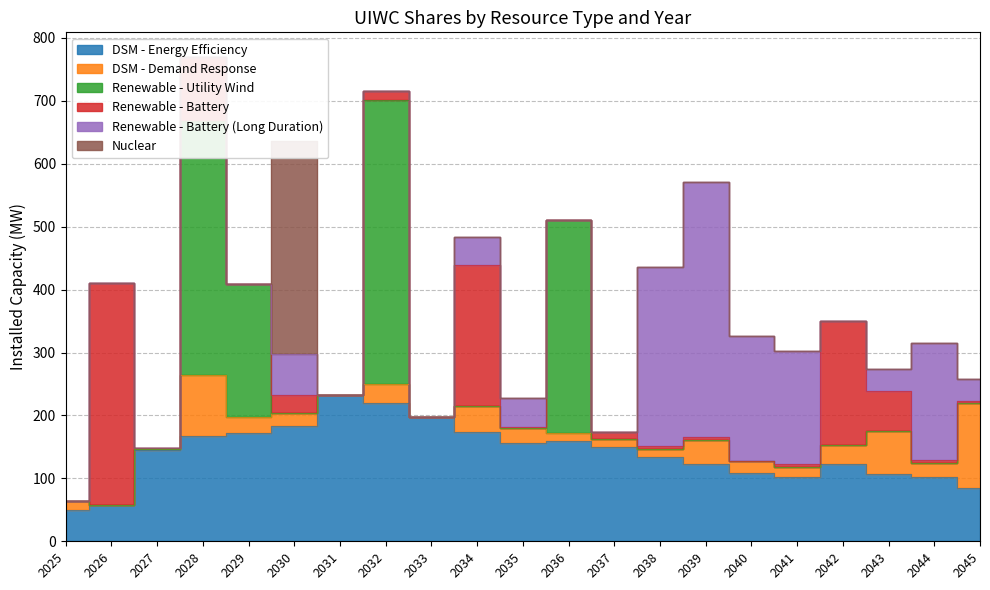

True or false: DSM - Demand Response and Renewable - Battery cross at least once.

True